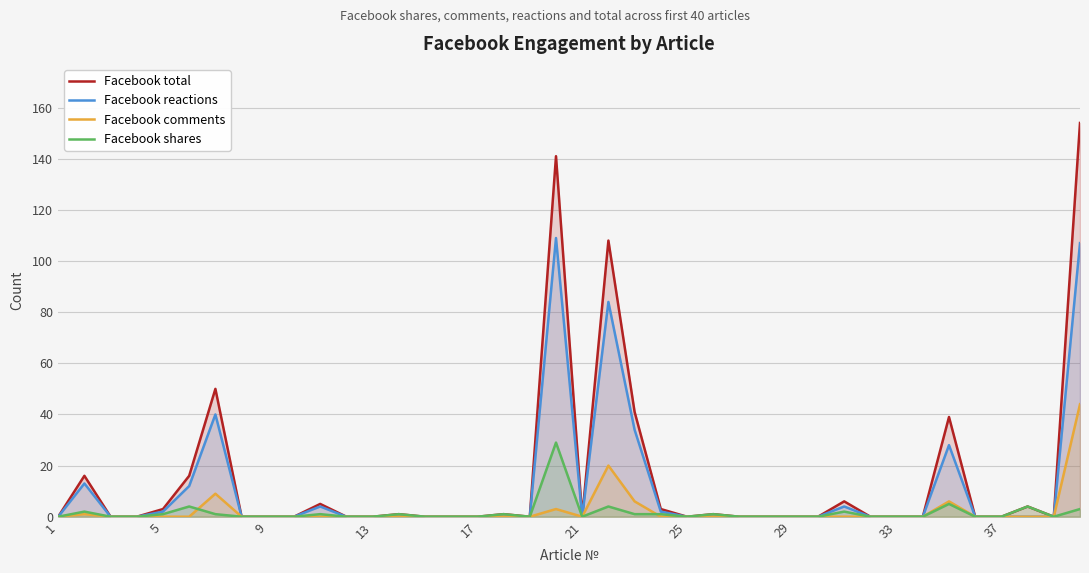

How many values in Facebook shares are above zero?

16